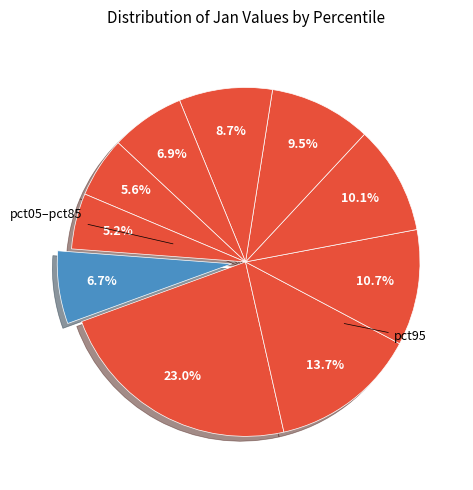

Rank the categories by value from lowest to highest.

pct85, pct75, pct95, pct65, pct55, pct45, pct35, pct25, pct15, pct05